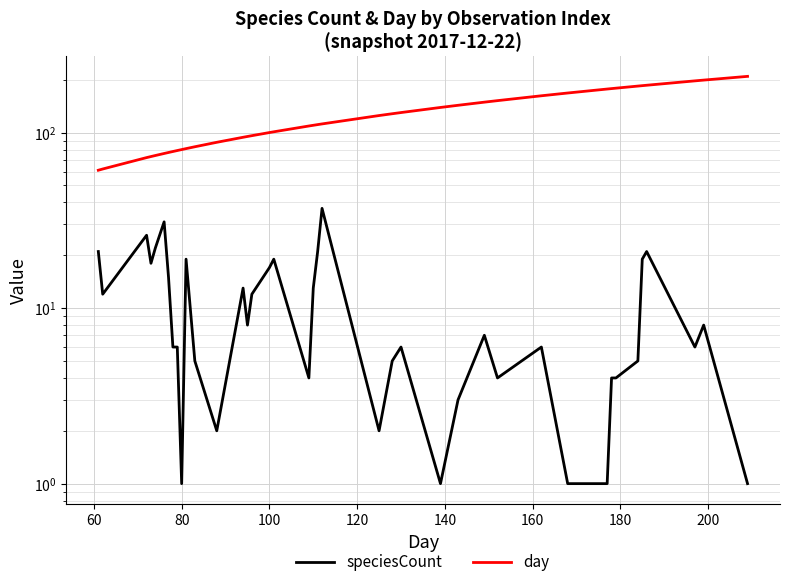

List the series in order of their peak value, lowest first.

speciesCount, day